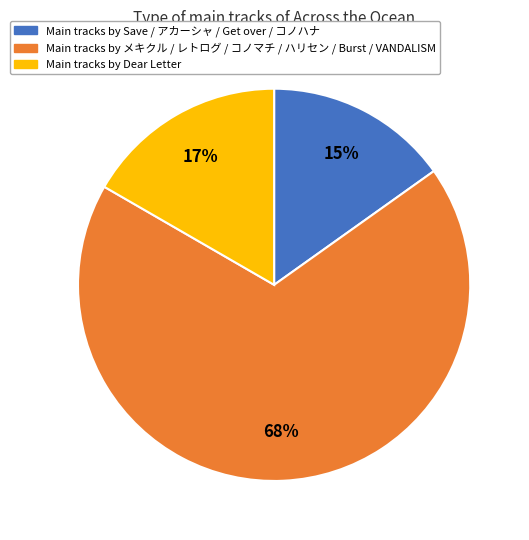

To the nearest percent, what is the average slice percentage?

33%